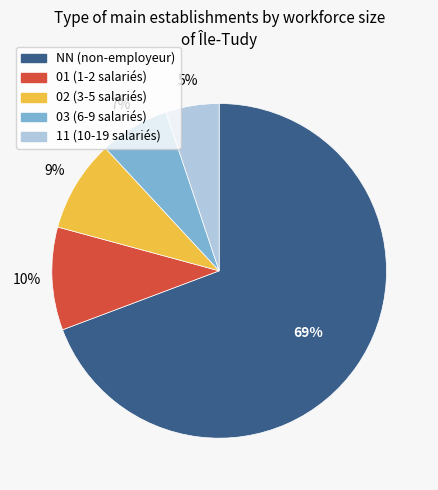

Is the sum of 01 and NN greater than half?

Yes